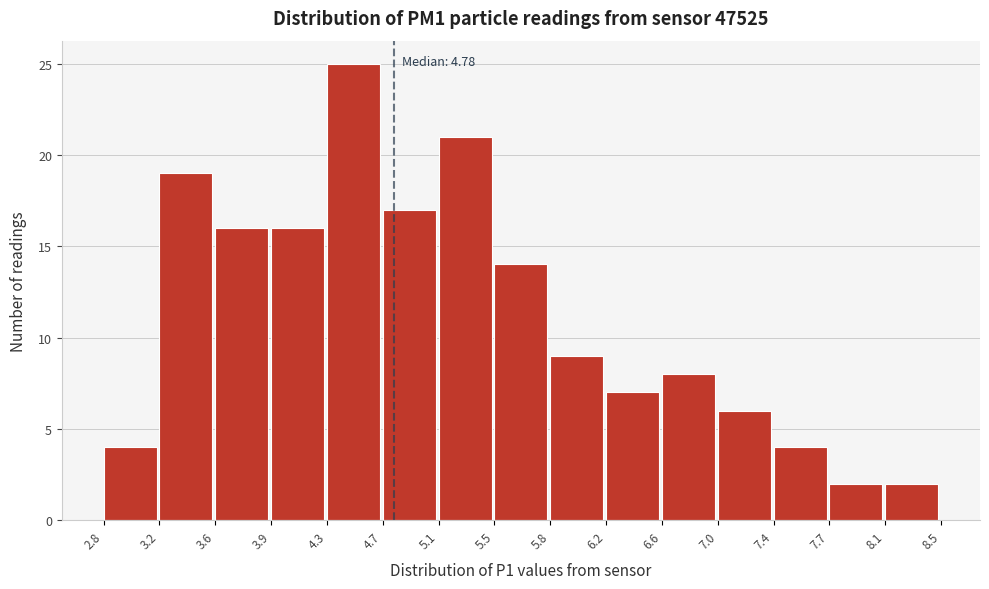

Over which range of the x-axis is the bar tallest?

4.3 to 4.7